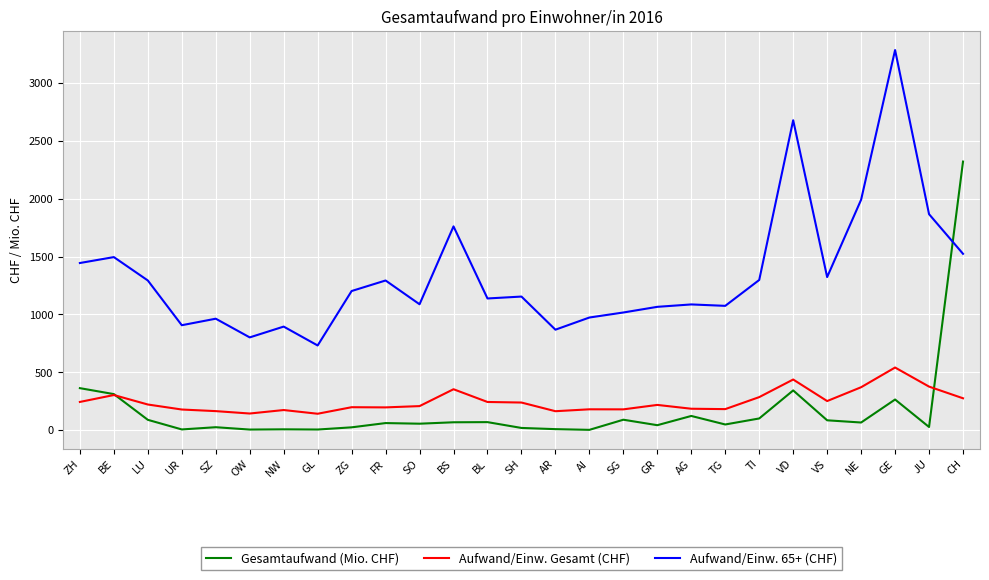

True or false: Gesamtaufwand (Mio. CHF) and Aufwand/Einw. 65+ (CHF) cross at least once.

True